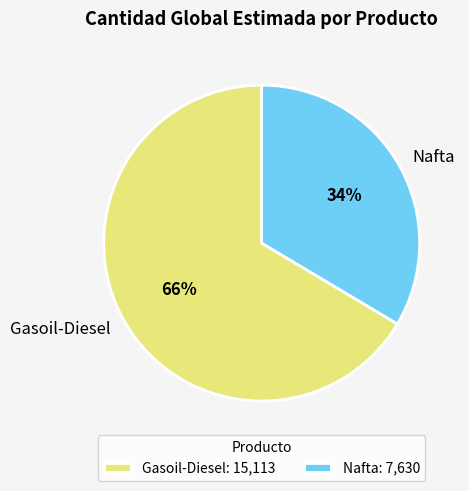

Is there a majority slice in this chart?

Yes